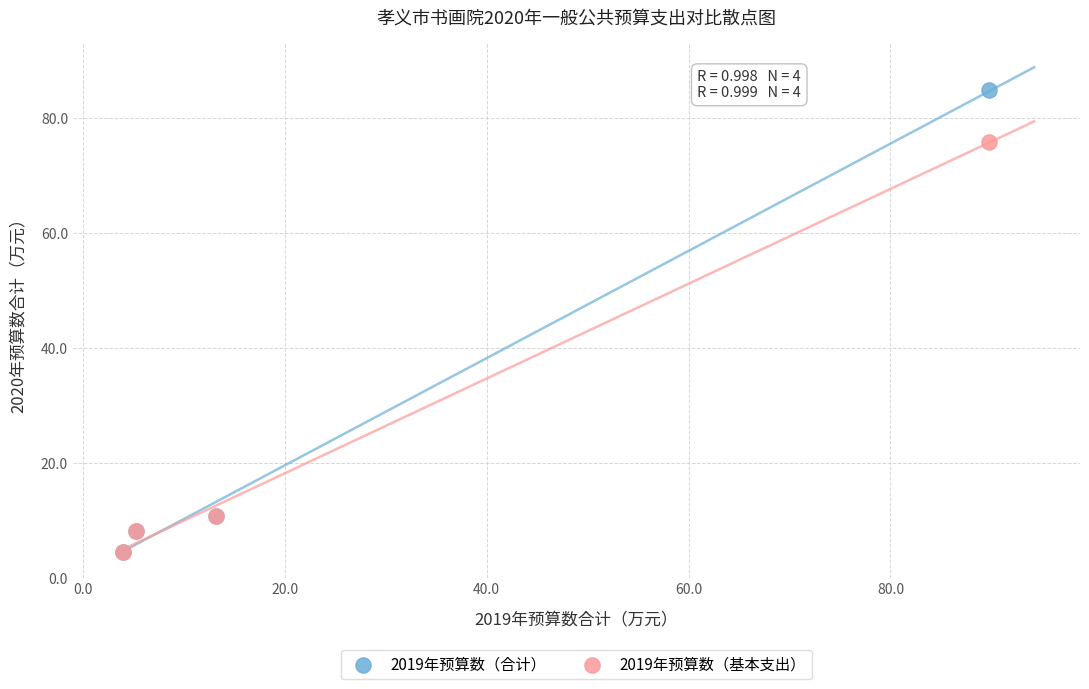

What are all the series names shown in the legend?

2019年预算数（合计）, 2019年预算数（基本支出）